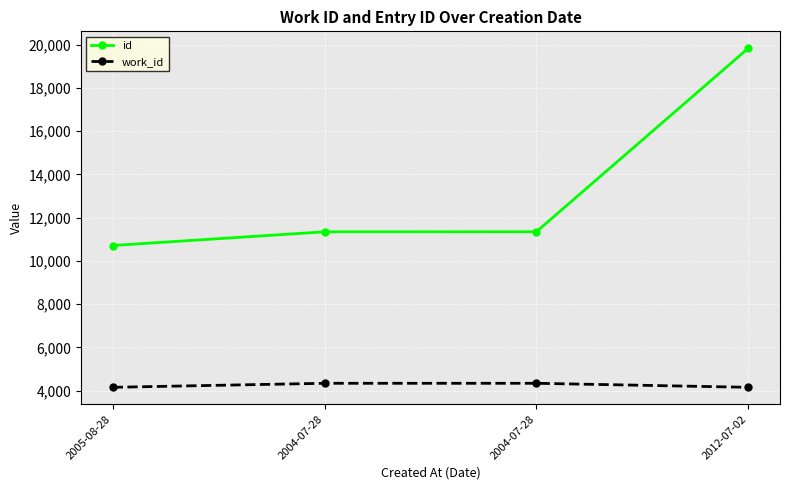

Between 2005-08-28 and 2004-07-28, which is larger?

2004-07-28